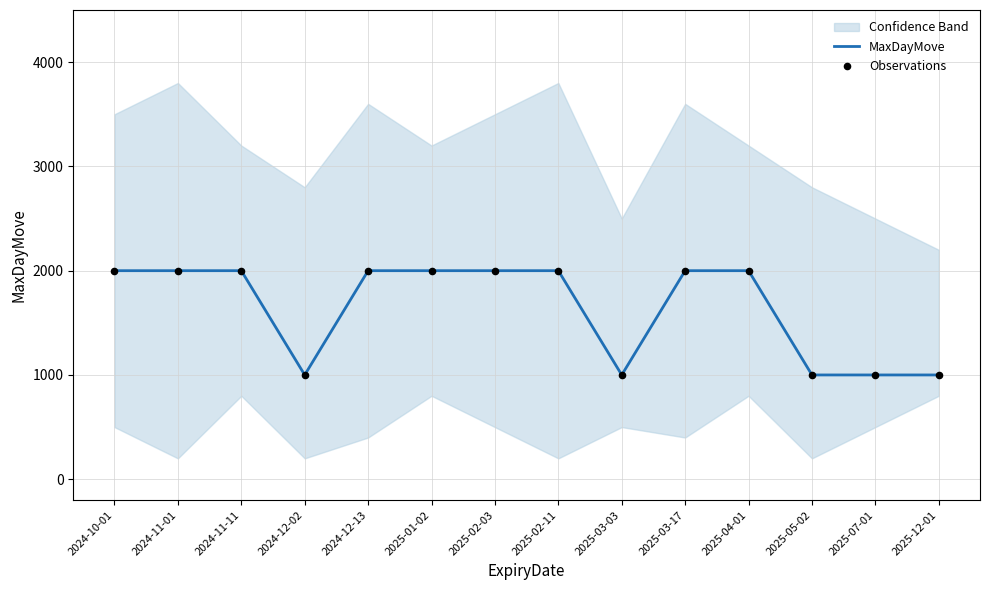

What is the total value across all series at 2024-12-13?

4000